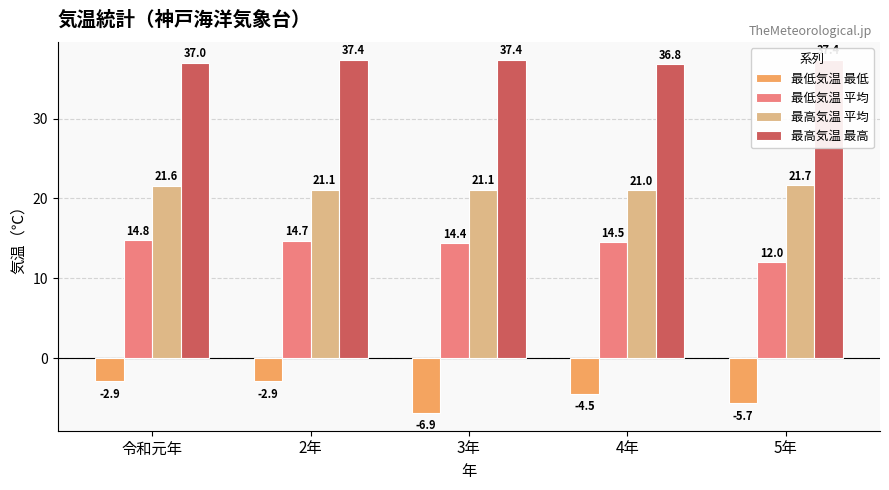

List the series in order of their peak value, lowest first.

最低気温 最低, 最低気温 平均, 最高気温 平均, 最高気温 最高